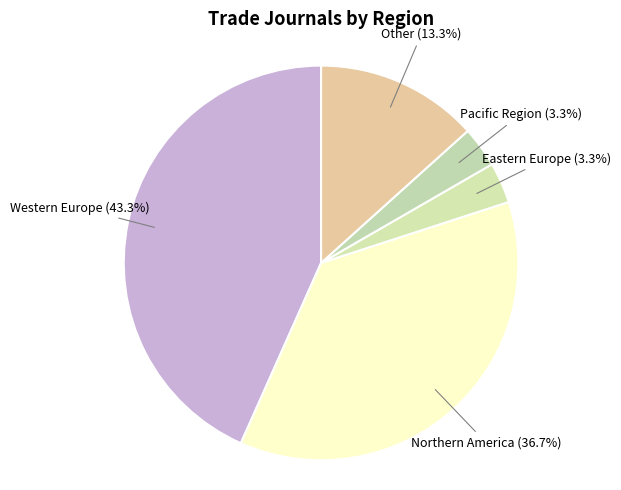

How many segments does this pie chart have?

5